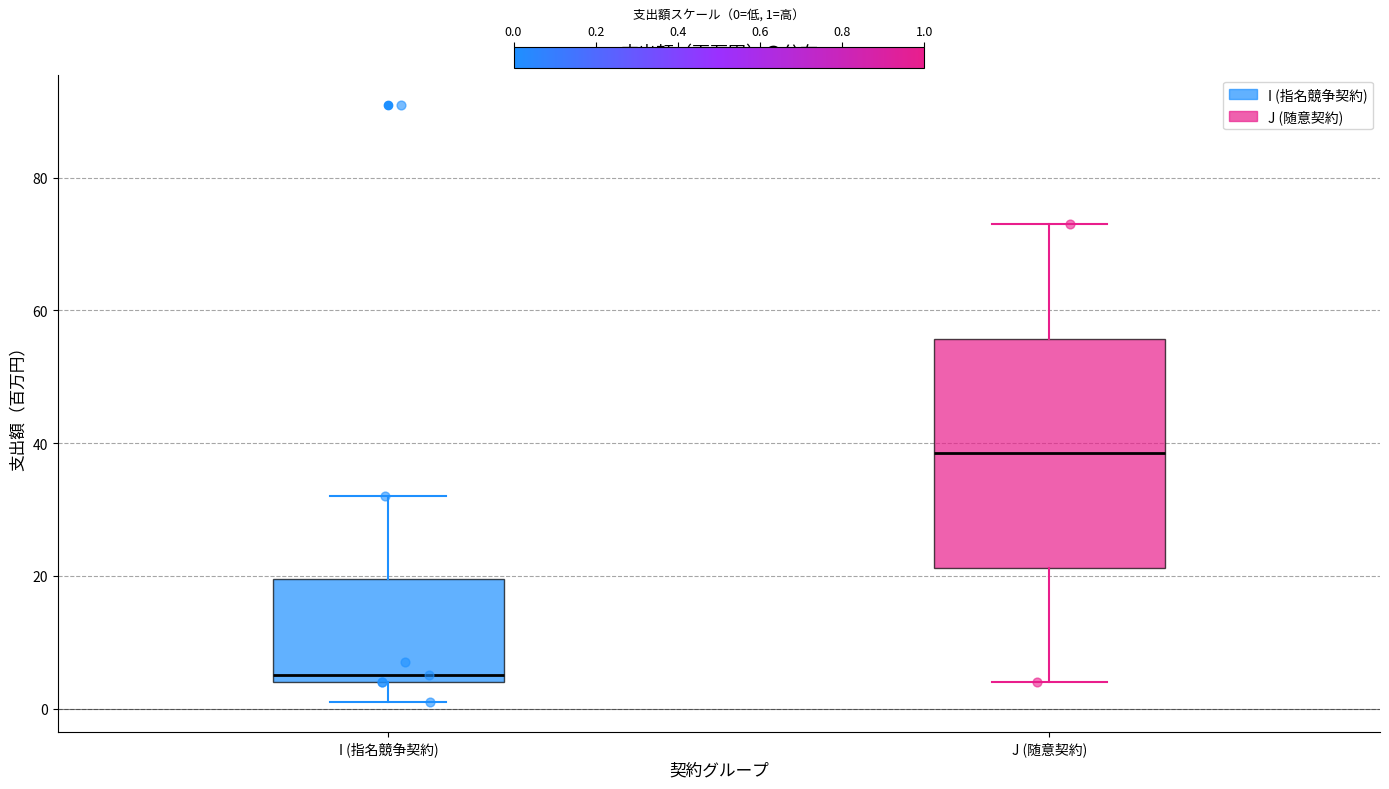

Comparing the boxes themselves (not the whiskers), which one is the tallest?

J (随意契約)